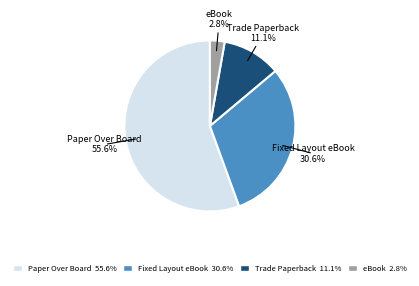

Which has a higher value, Trade Paperback or eBook?

Trade Paperback